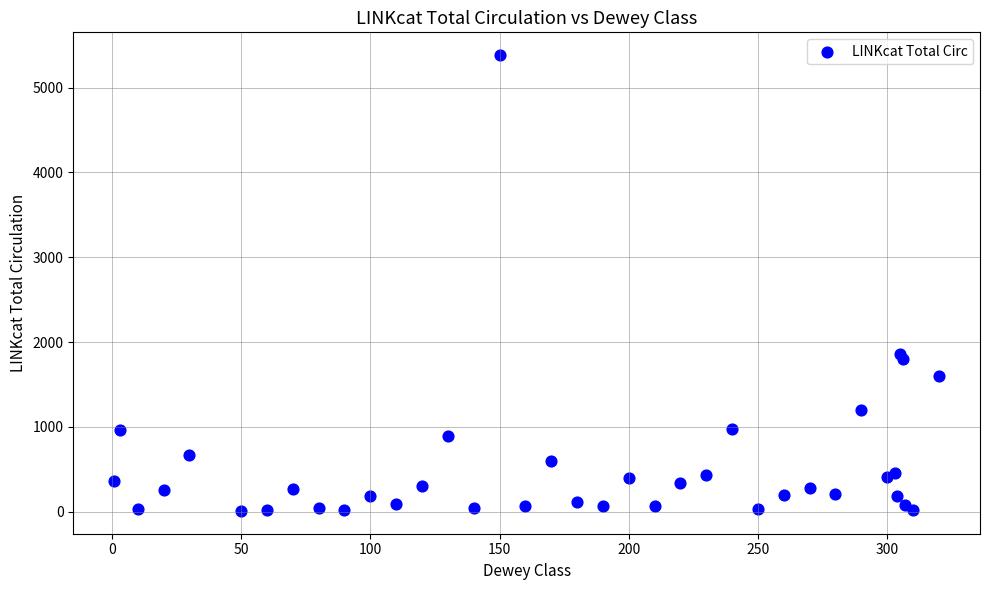

What Y value in the scatter plot is closest to 2695?

1854